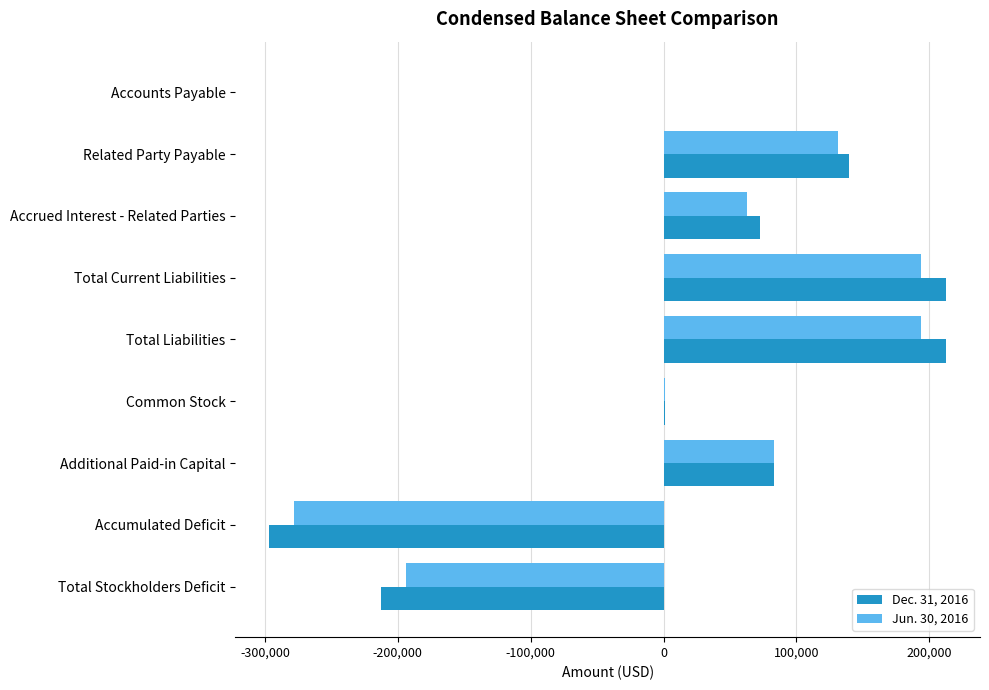

What is the maximum value shown in the chart?

212678